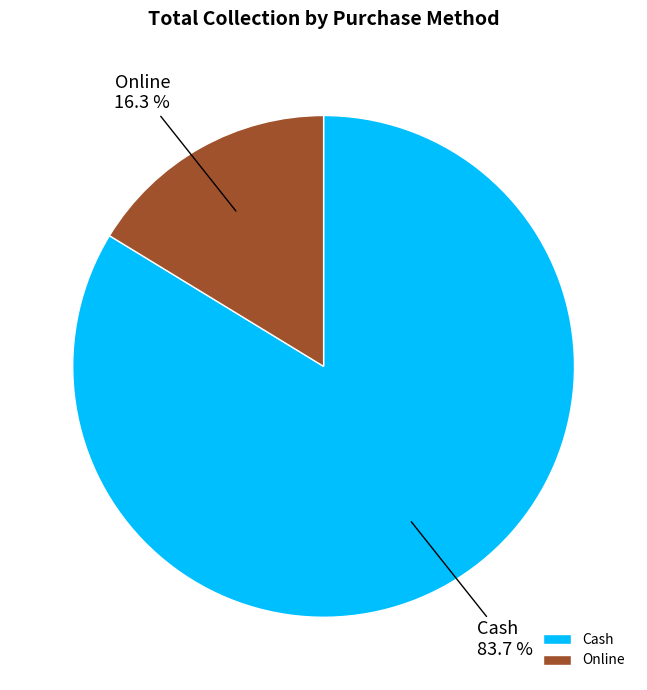

True or false: Cash accounts for 84% of the total.

True